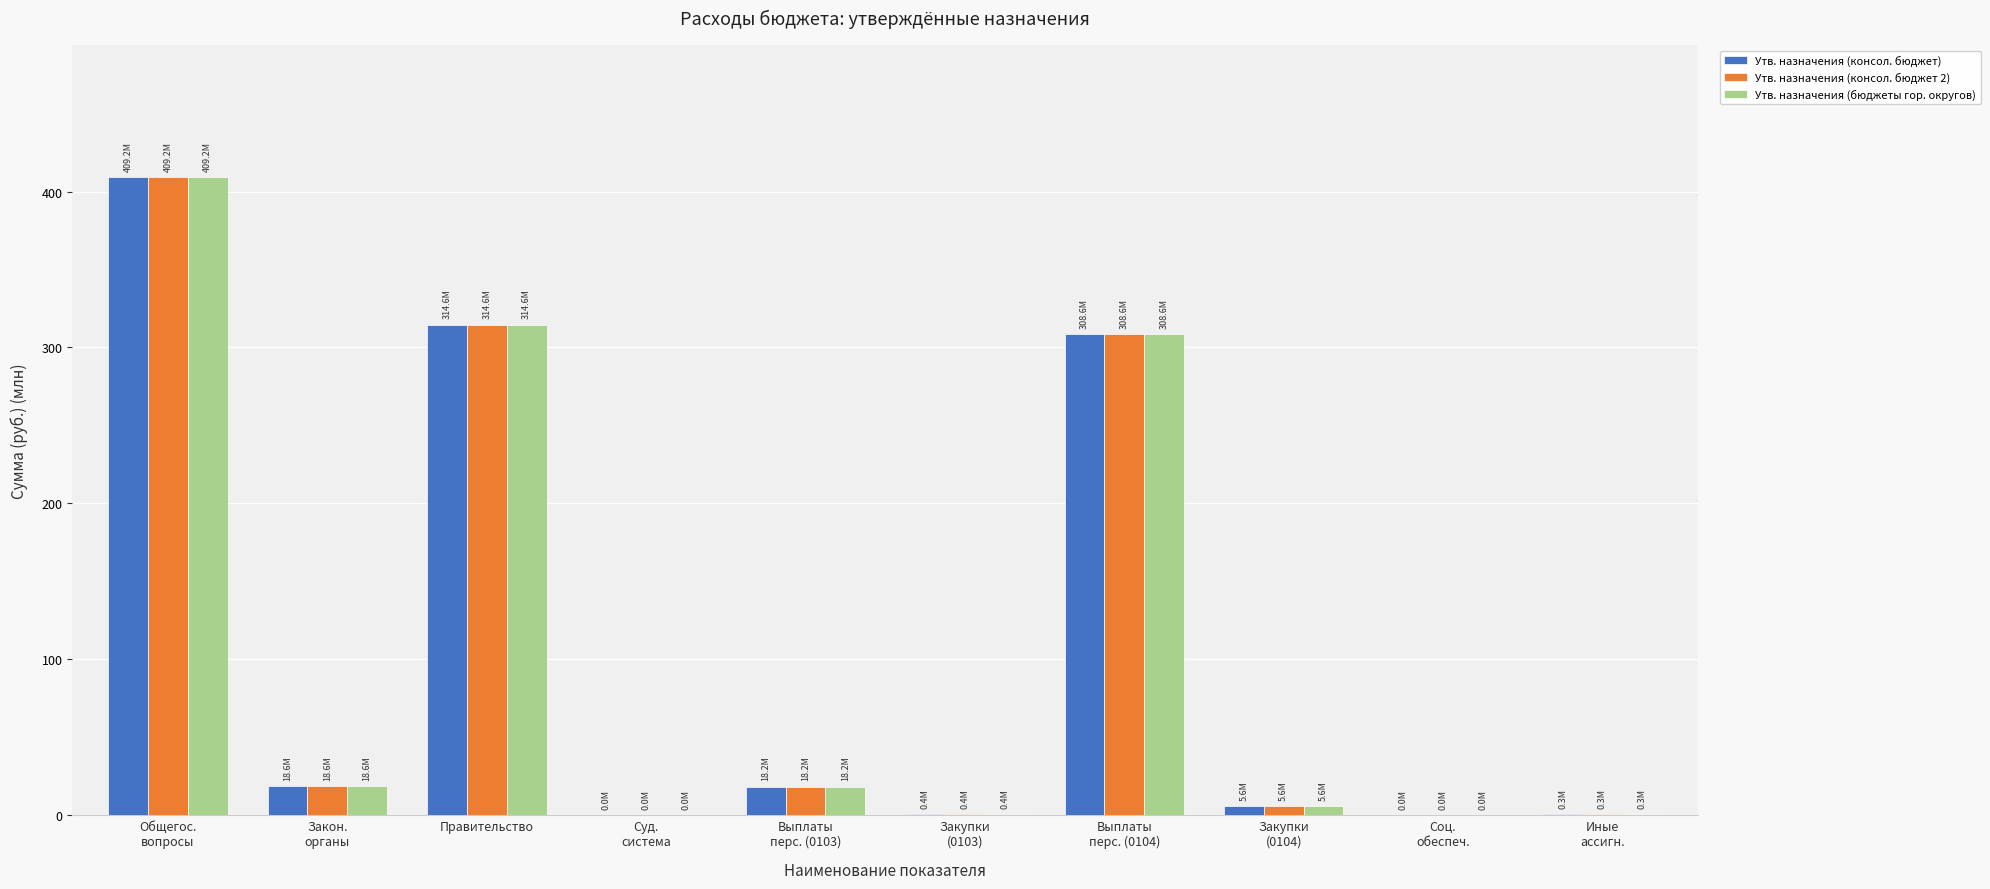

What is the sum of all Утв. назначения (консол. бюджет) values?

1075.5